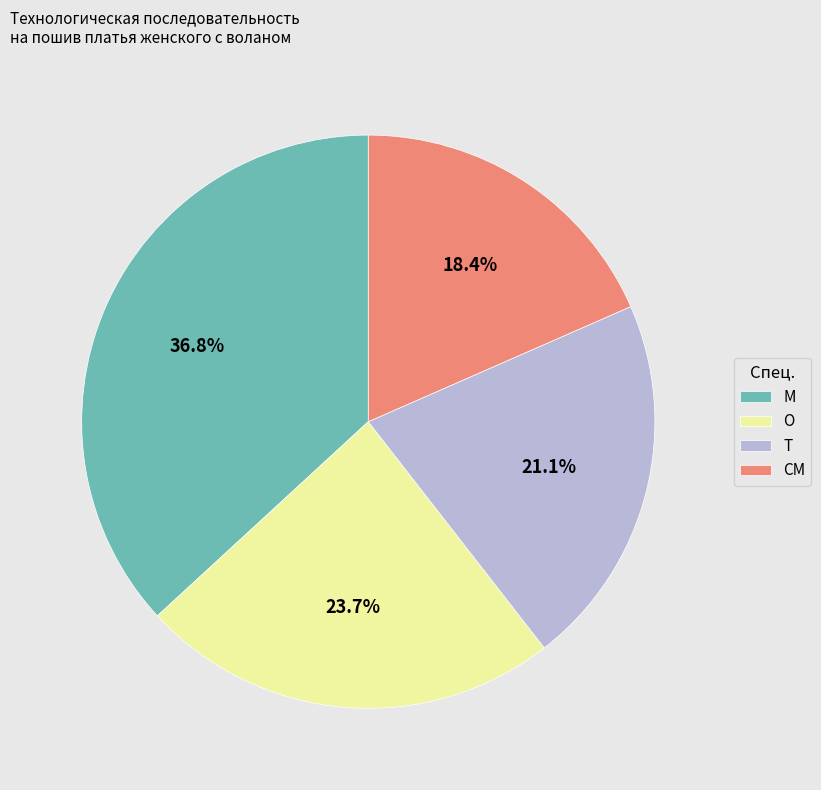

What percentage do СМ and О together represent?

42.1%